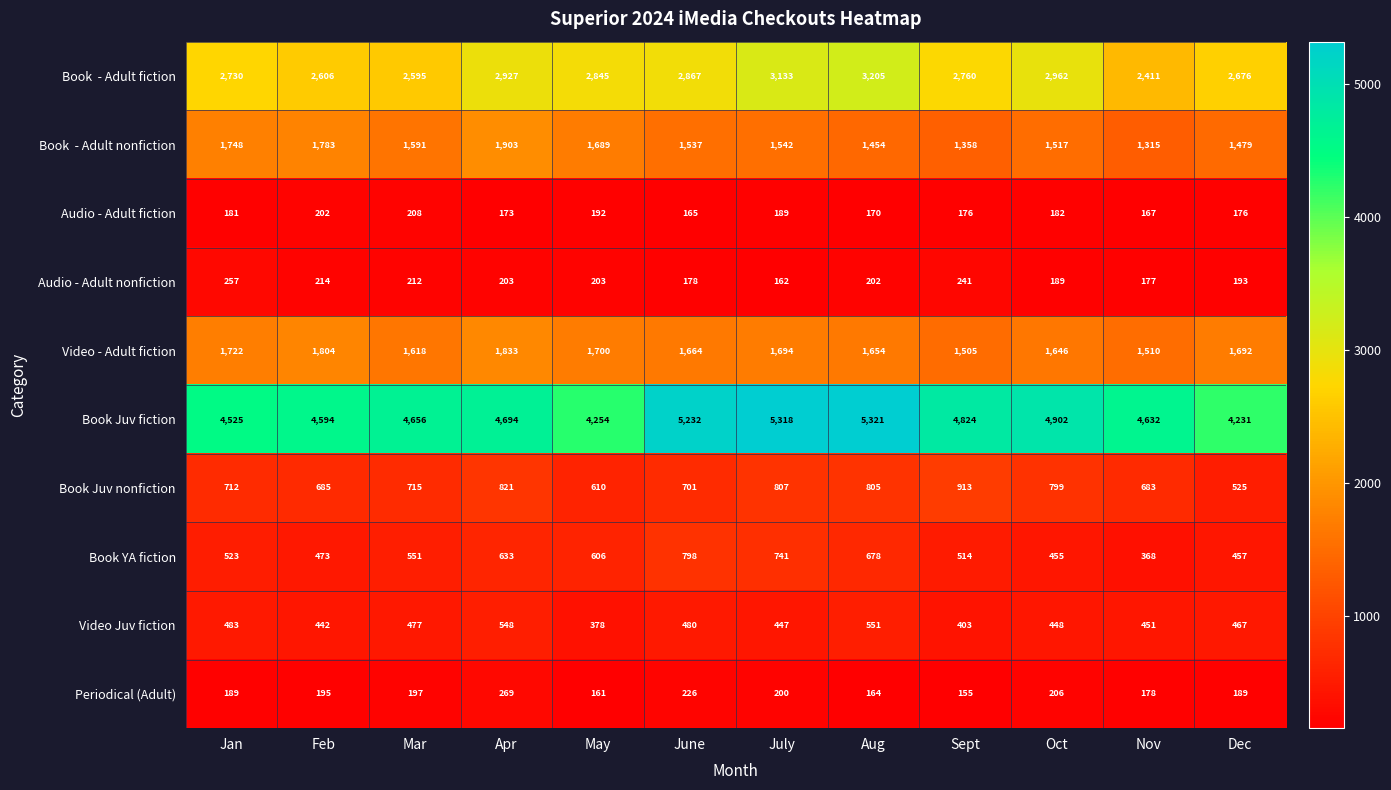

Is it true that Book Juv fiction equals 1259 at Nov?

False